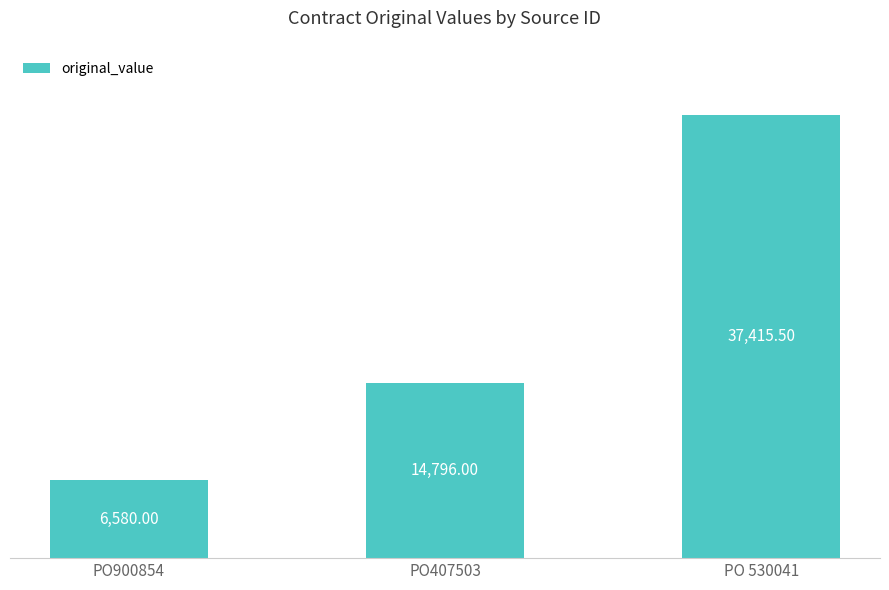

What is the label of the 1st bar from the left?

PO900854